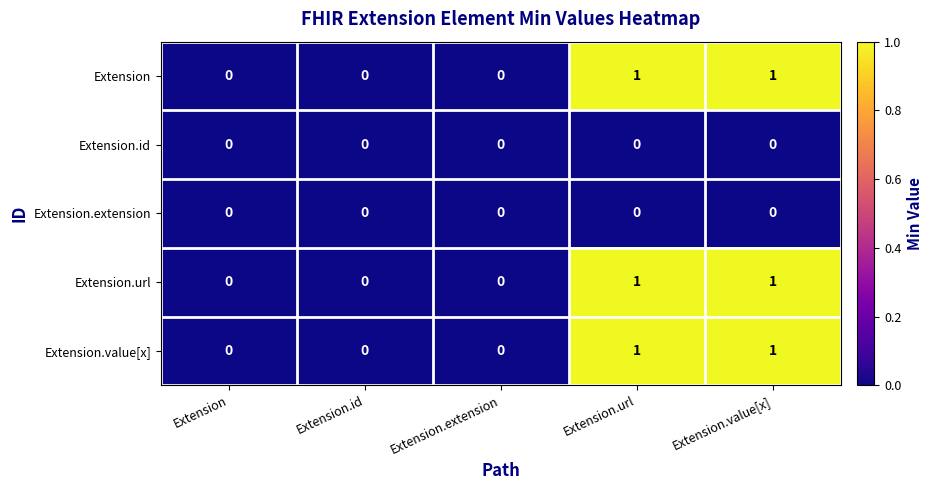

Reading left to right, list all the values displayed in this chart.

Extension: 0	0	0	1	1
Extension.id: 0	0	0	0	0
Extension.extension: 0	0	0	0	0
Extension.url: 0	0	0	1	1
Extension.value[x]: 0	0	0	1	1